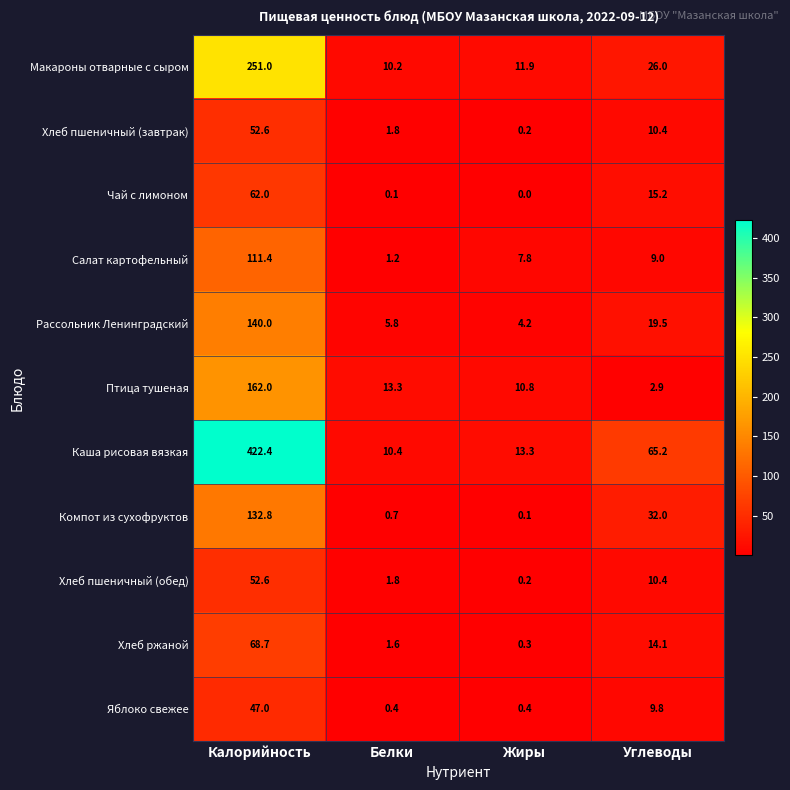

What is the difference between the second highest and minimum values in the Каша рисовая вязкая series?

54.8